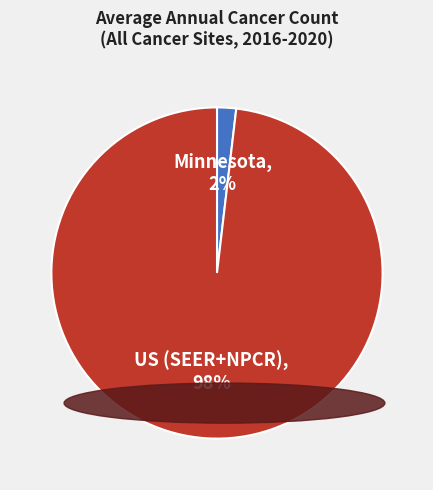

Between US (SEER+NPCR) and Minnesota, which is larger?

US (SEER+NPCR)